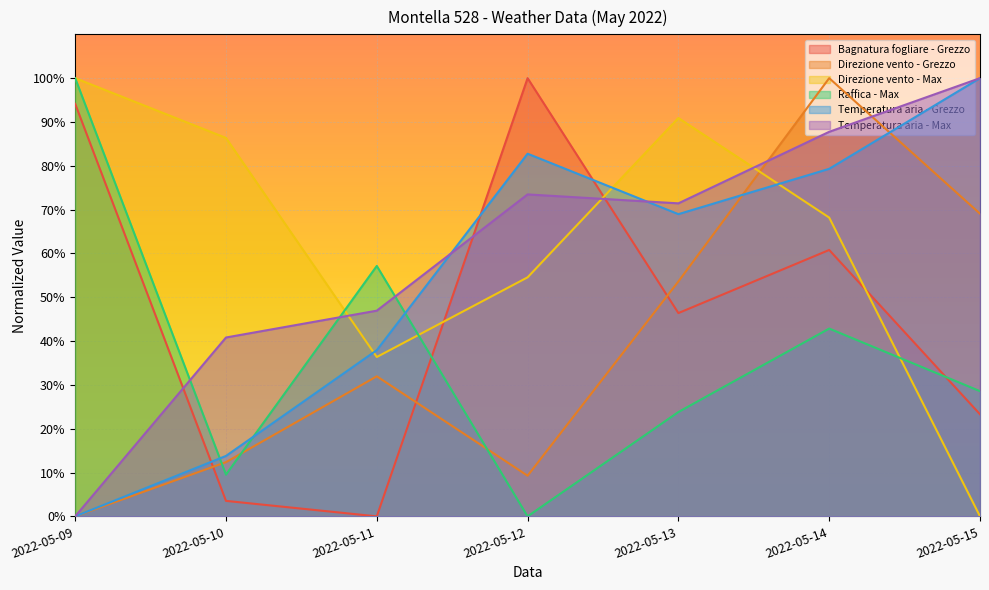

True or false: Temperatura aria - Grezzo has a value of 91.2 at 2022-05-13.

False